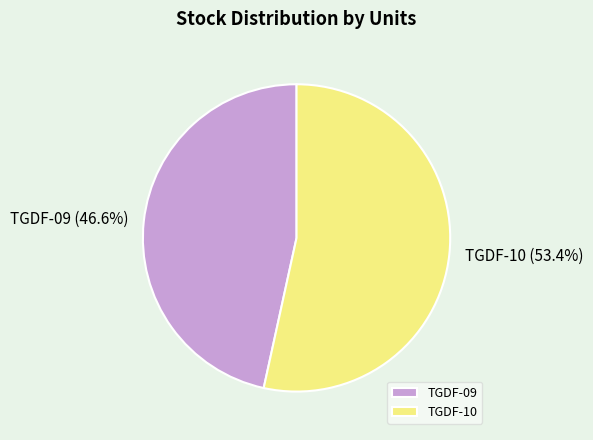

What percentage do TGDF-10 and TGDF-09 together represent?

100.0%